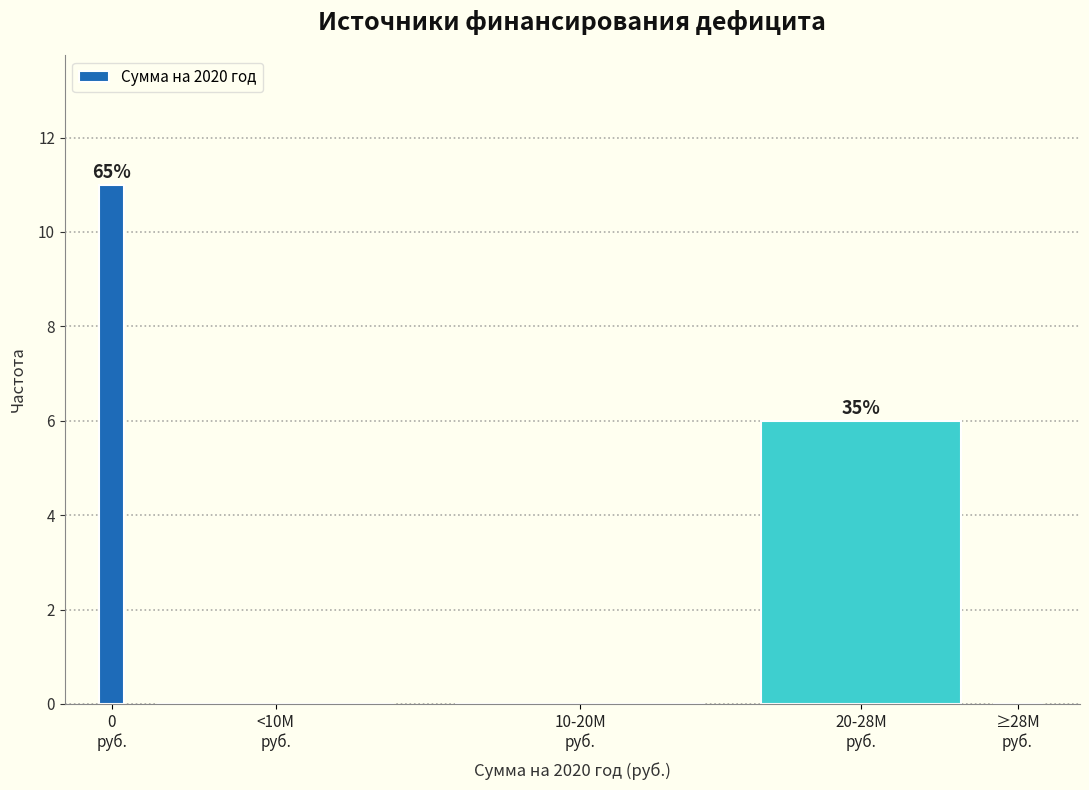

What is the maximum value shown in the chart?

11